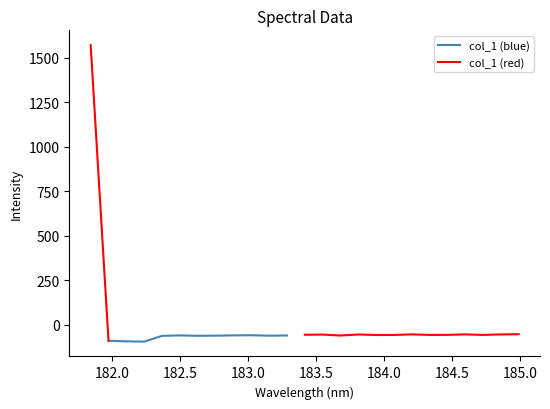

Is this an area chart (filled region under the line)?

No